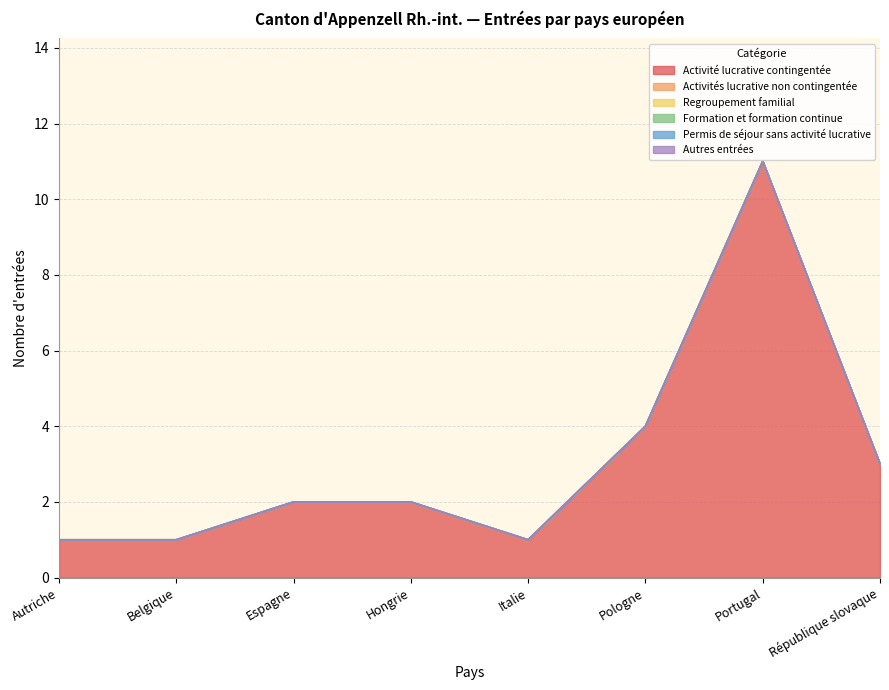

What is the difference between the highest and lowest values at Espagne?

2